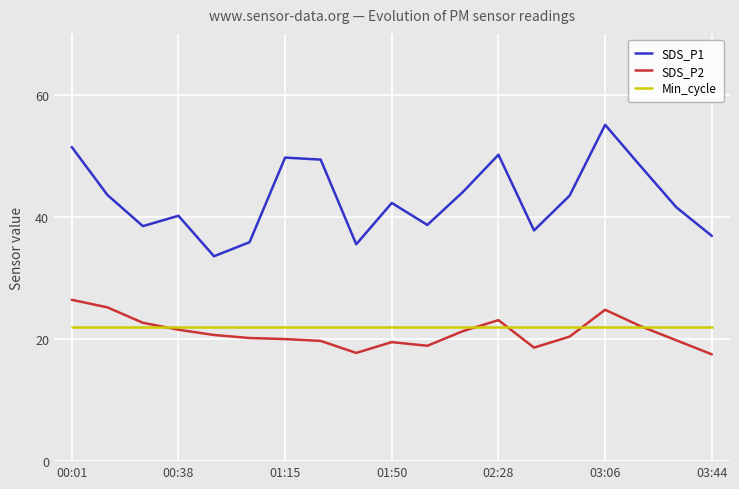

Which series has the largest total across all categories?

SDS_P1